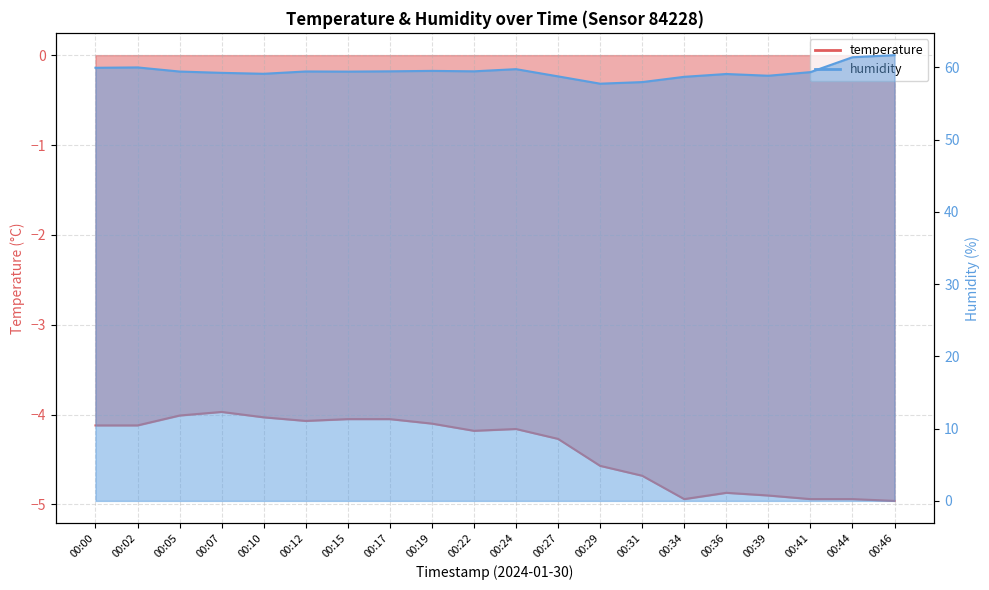

Reading right to left, extract all data points from this chart.

temperature: 00:46=-5.0	00:44=-4.9	00:41=-4.9	00:39=-4.9	00:36=-4.9	00:34=-4.9	00:31=-4.7	00:29=-4.6	00:27=-4.3	00:24=-4.2	00:22=-4.2	00:19=-4.1	00:17=-4.0	00:15=-4.0	00:12=-4.1	00:10=-4.0	00:07=-4.0	00:05=-4.0	00:02=-4.1	00:00=-4.1
humidity: 00:46=61.7	00:44=61.4	00:41=59.3	00:39=58.8	00:36=59.1	00:34=58.7	00:31=58.0	00:29=57.7	00:27=58.8	00:24=59.8	00:22=59.5	00:19=59.5	00:17=59.5	00:15=59.4	00:12=59.4	00:10=59.1	00:07=59.2	00:05=59.4	00:02=60.0	00:00=59.9